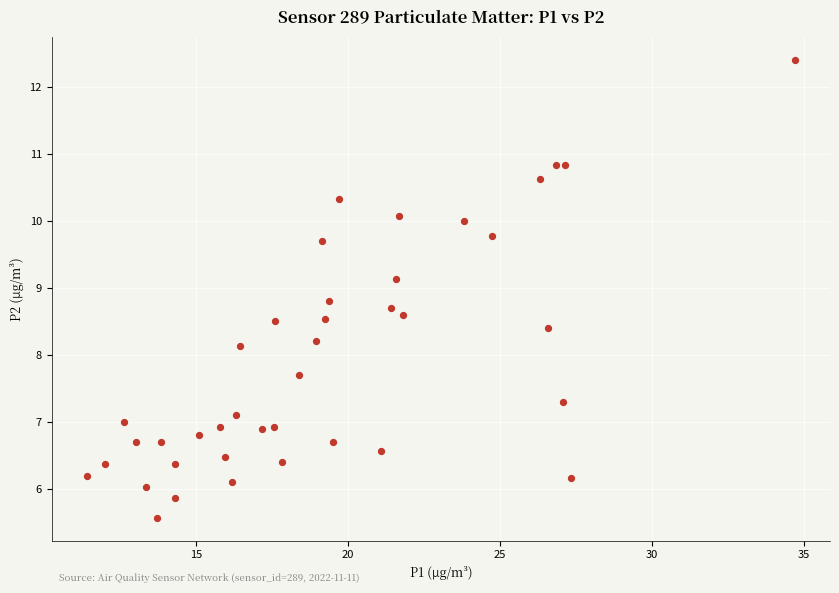

What is the range of Y values (max minus min)?

6.8